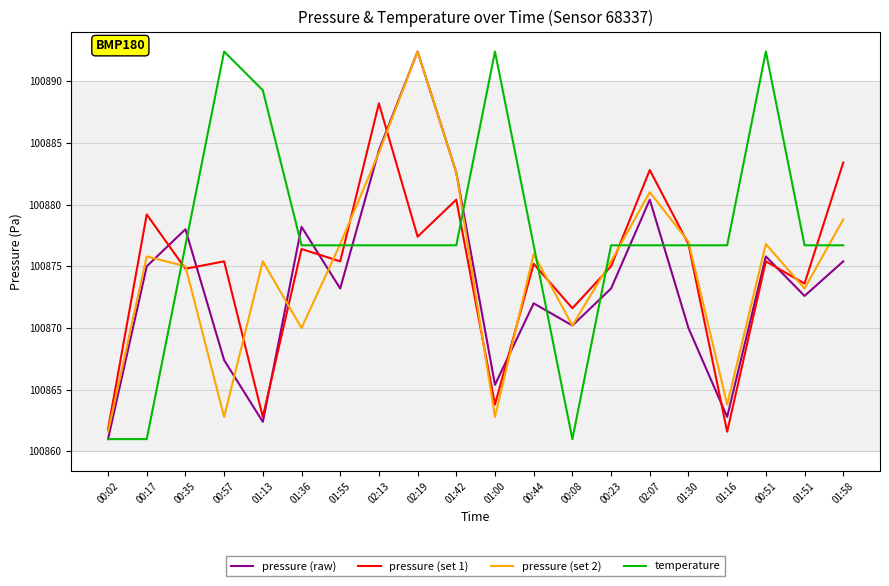

What are all the series names shown in the legend?

pressure (raw), pressure (set 1), pressure (set 2), temperature